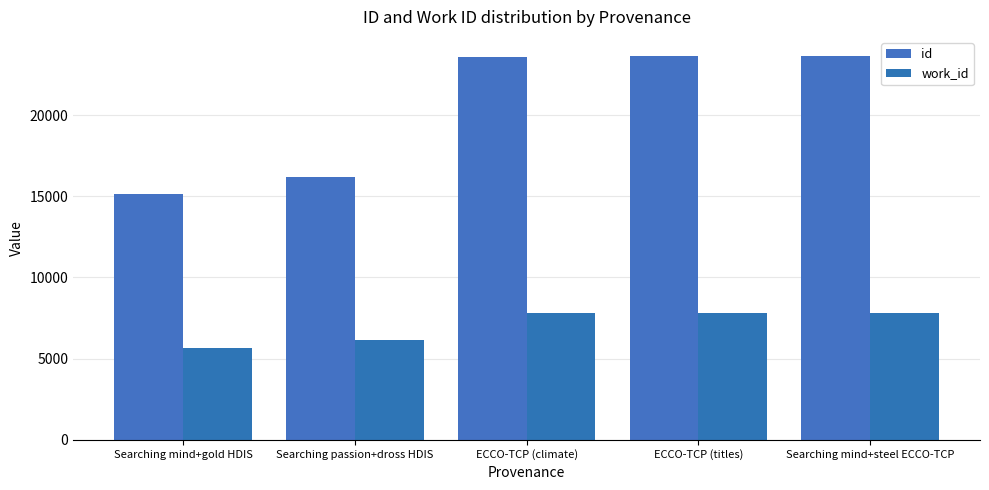

Is the value of id at ECCO-TCP (titles) greater than the value of work_id at Searching mind+steel ECCO-TCP?

Yes